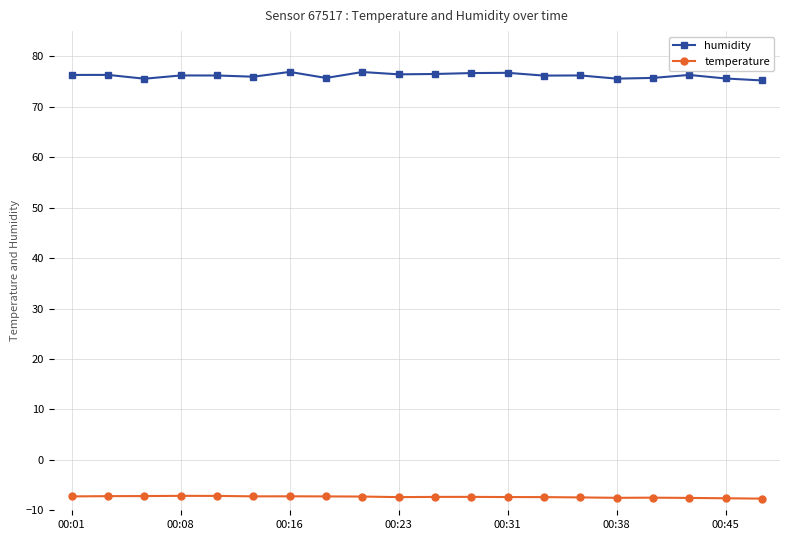

List the series in order of their peak value, lowest first.

temperature, humidity